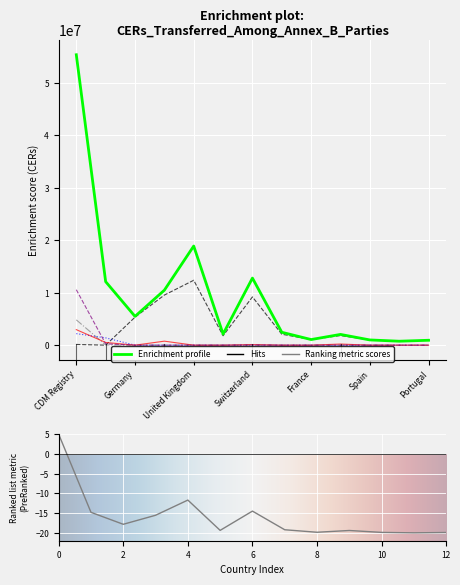

How many lines are shown in the chart?

6